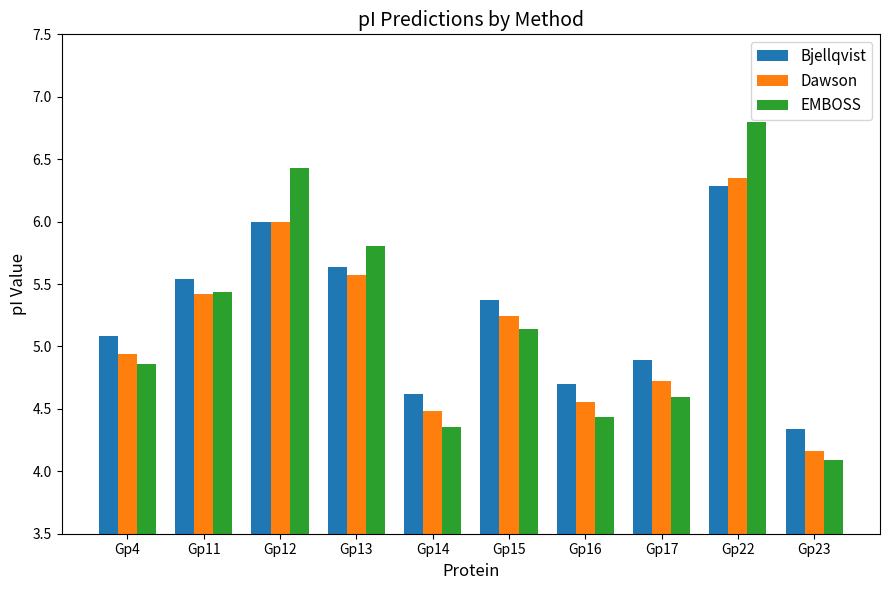

At how many categories does at least one series exceed 4?

10